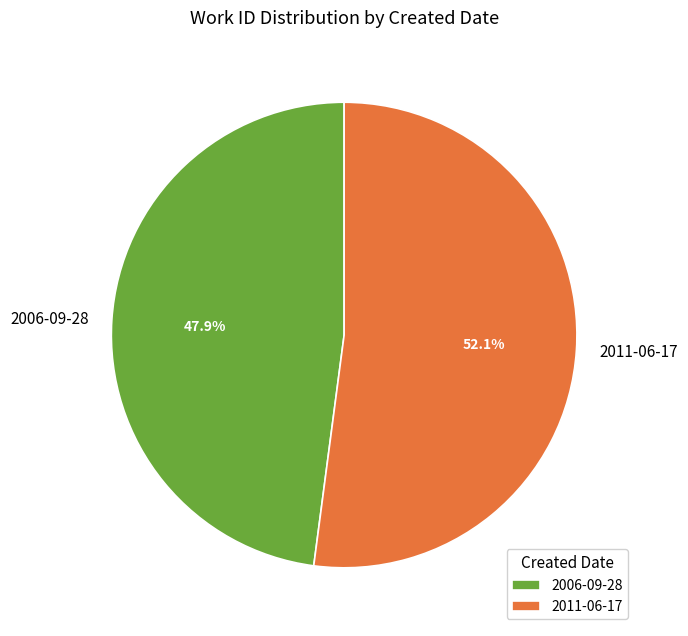

Combined, what portion of the pie is 2006-09-28 and 2011-06-17?

100.0%